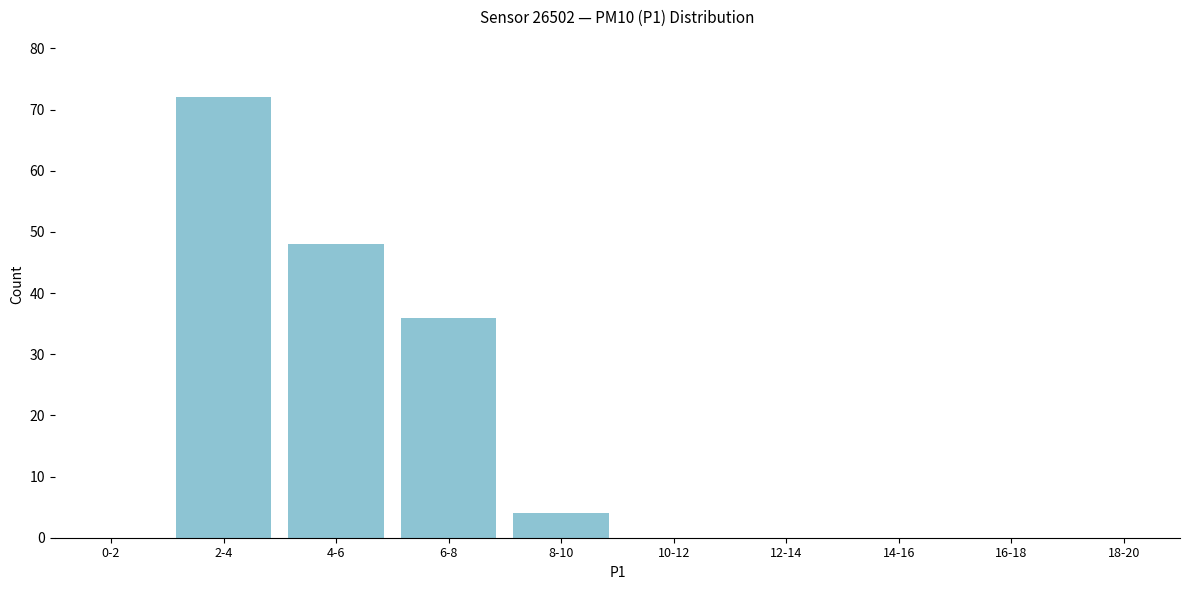

Reading right to left, list all the values displayed in this chart.

18-20=0	16-18=0	14-16=0	12-14=0	10-12=0	8-10=4	6-8=36	4-6=48	2-4=72	0-2=0